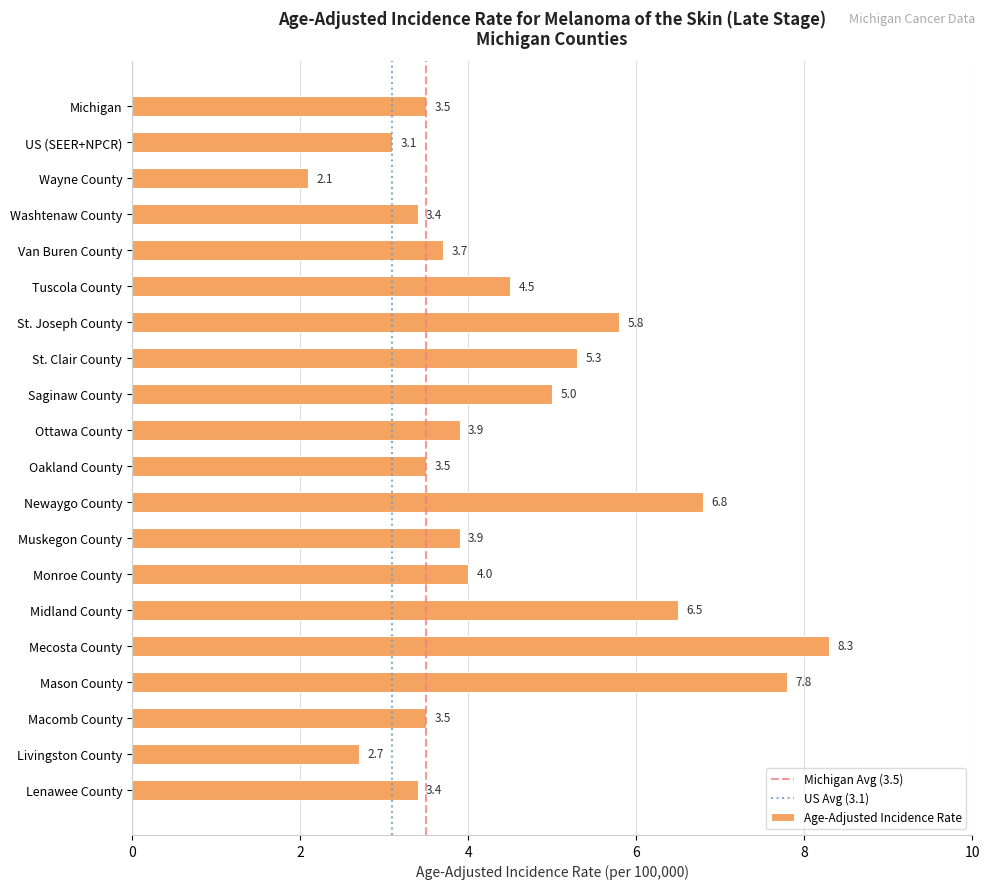

How many data points are above 3?

18